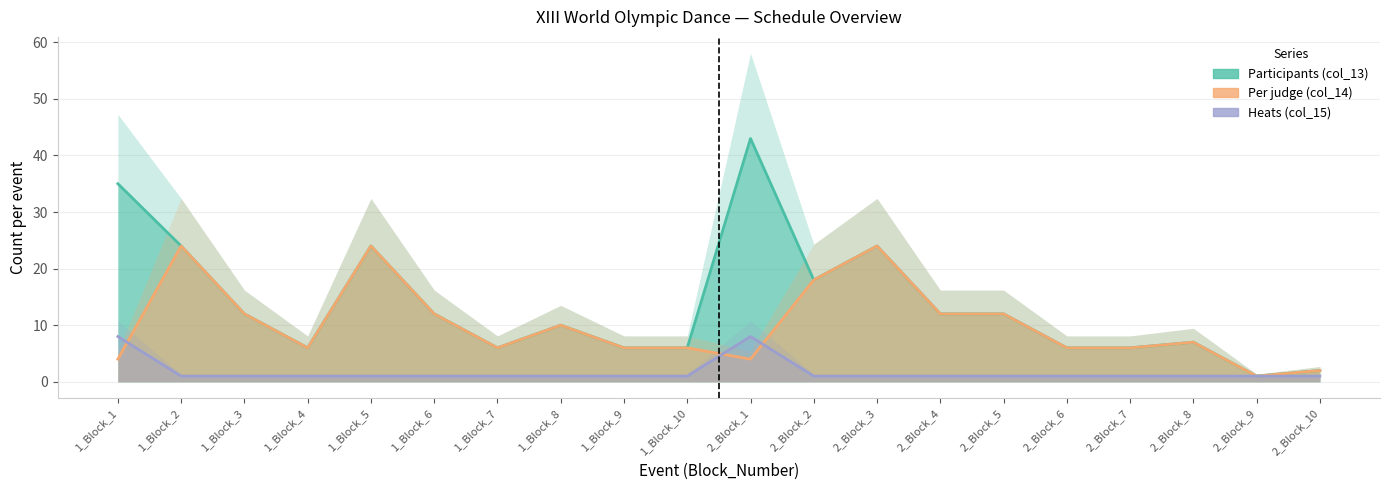

How many data points in Per judge (col_14) are above 7?

9